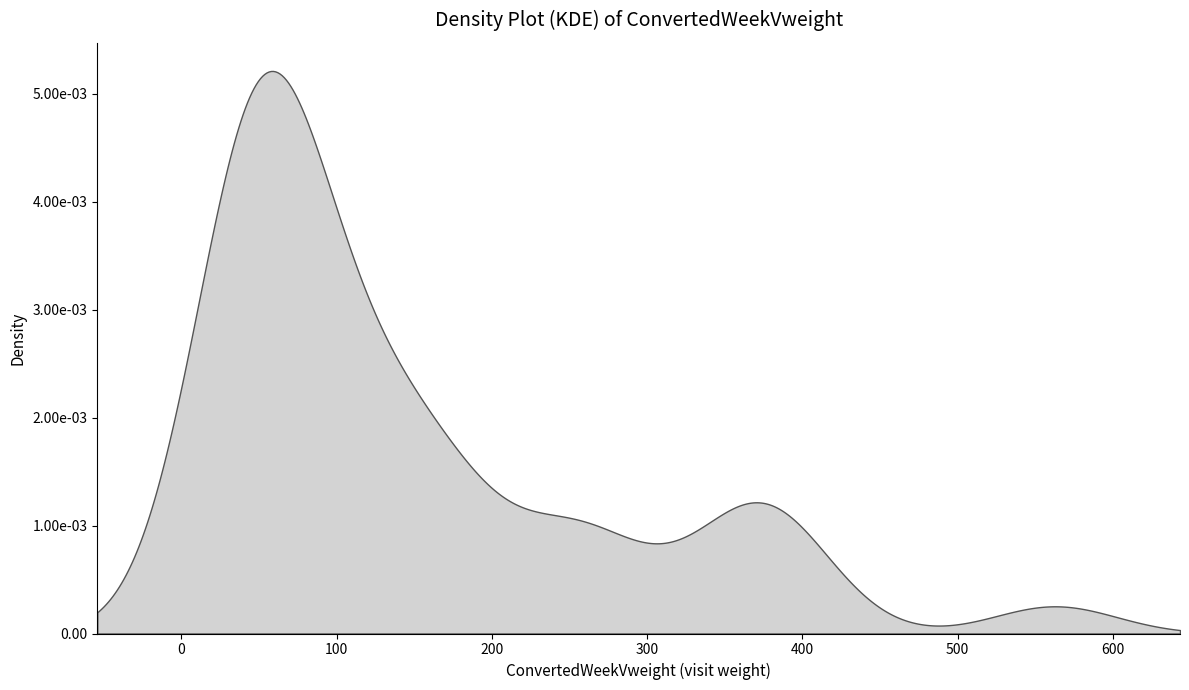

Reading left to right, transcribe all the data shown in this chart.

43.1	88.3	112.1	39.3	135.4	26.4	35.1	44.1	183.5	85.2	138.0	70.6	41.5	42.5	375.8	398.1	83.5	161.5	172.6	58.4	351.9	250.4	562.7	290.3	163.1	370.5	36.4	71.7	99.0	51.0	49.5	245.6	65.8	46.7	52.1	53.7	252.9	127.4	46.4	373.5